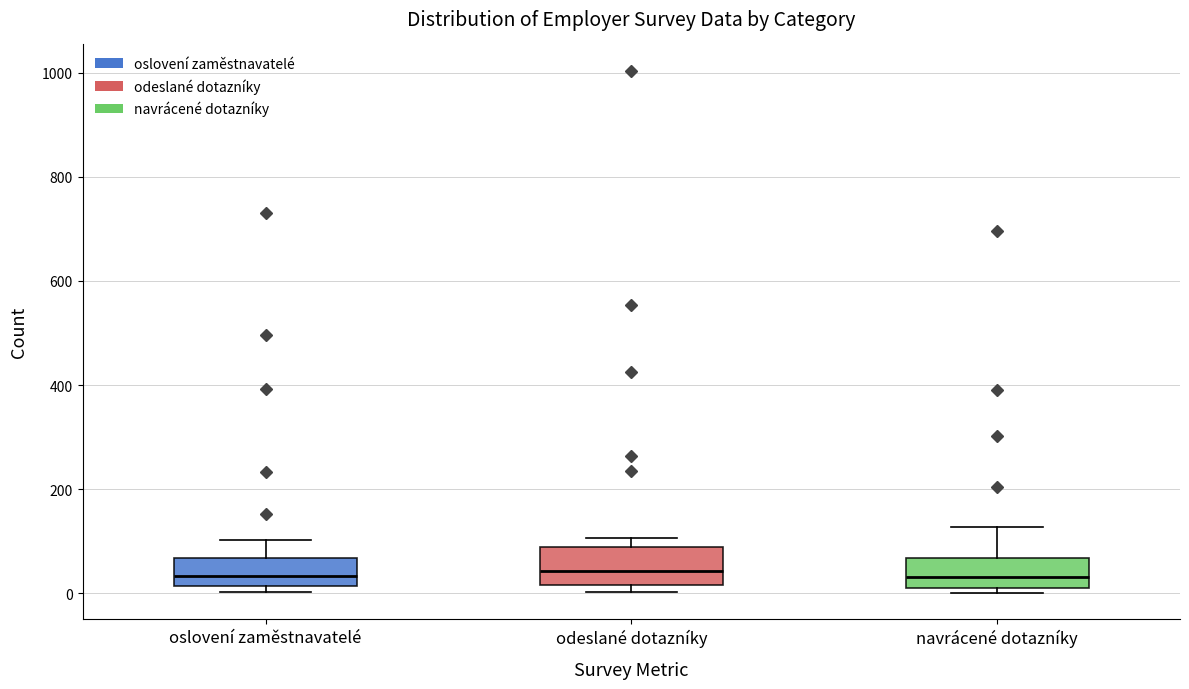

Reading left to right, read every box against the y-axis: the position of its median line, the range the box covers, and the ends of its whiskers. The values are not printed on the chart, so give them approximately, as read against the axis.

oslovení zaměstnavatelé: median 40, box 20 to 60, whiskers 0 to 100
odeslané dotazníky: median 40, box 20 to 100, whiskers 0 to 100 (just above the box's upper edge)
navrácené dotazníky: median 40, box 20 to 60, whiskers 0 to 120